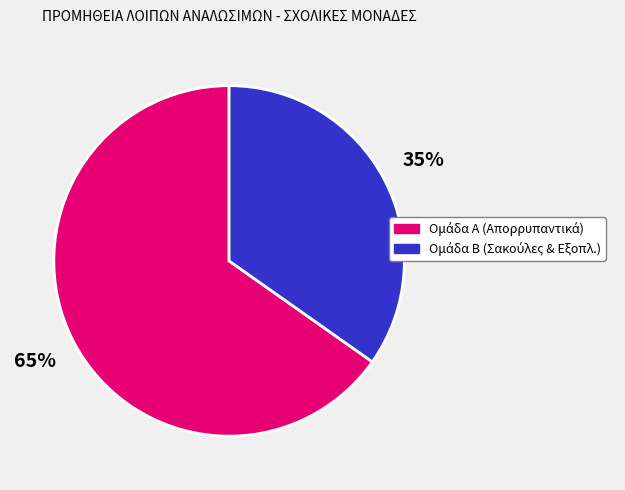

To the nearest percent, what is the difference between the largest and smallest slice percentages?

30%